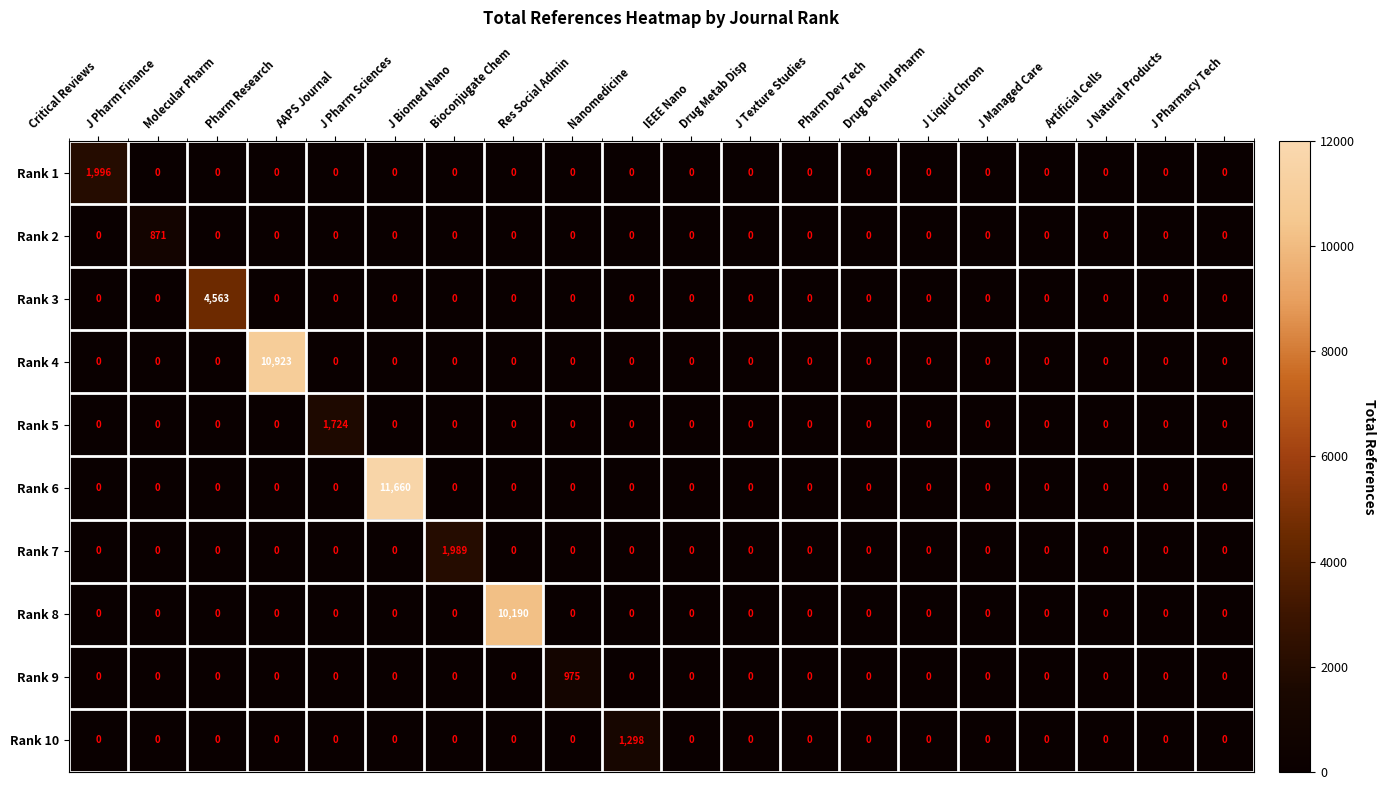

What is the maximum value shown in the chart?

11660